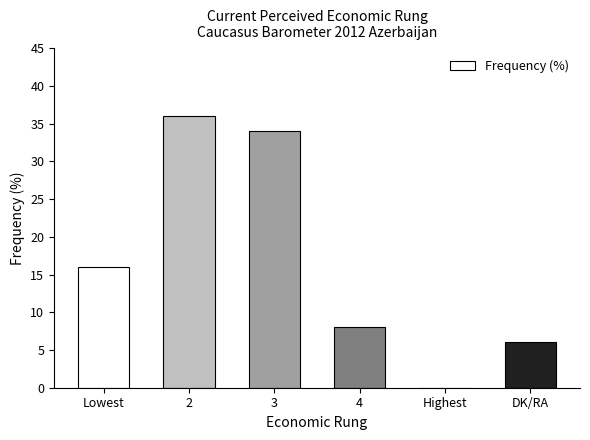

Reading right to left, what are all the values shown in this chart?

6	0	8	34	36	16